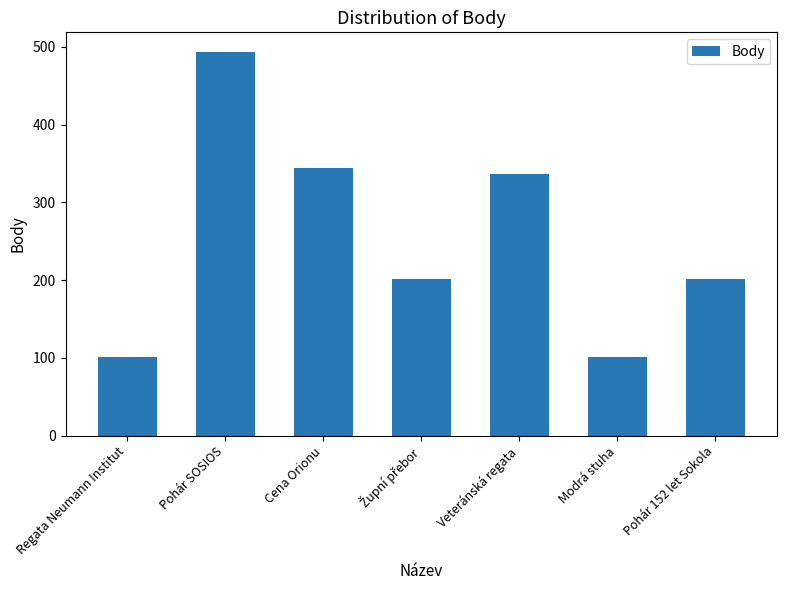

Reading right to left, list all the values displayed in this chart.

202	101	336	202	344	494	101